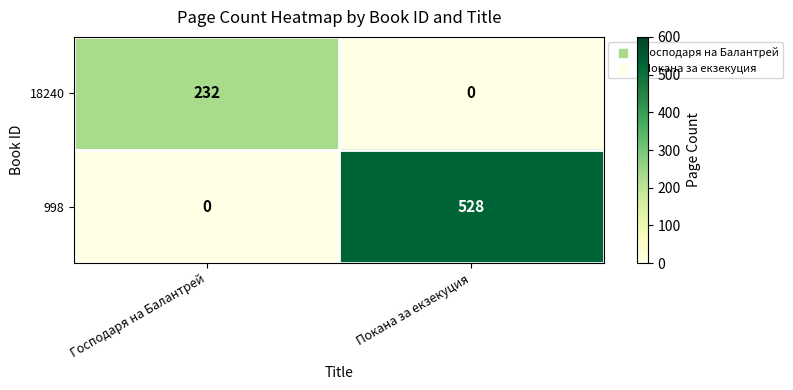

Reading left to right, list all the values displayed in this chart.

18240: Господаря на Балантрей=232	Покана за екзекуция=0
998: Господаря на Балантрей=0	Покана за екзекуция=528